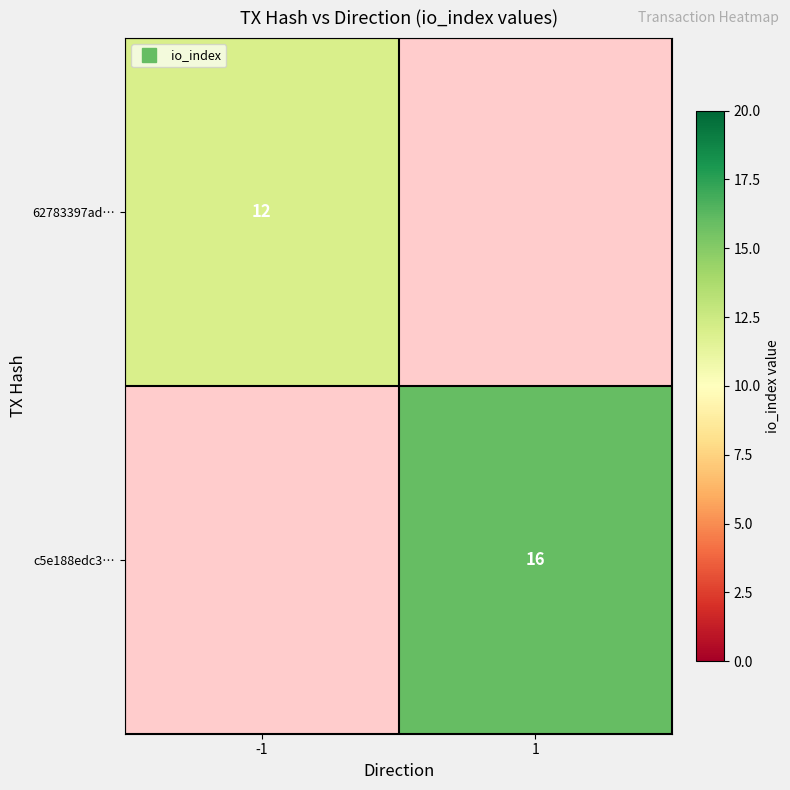

How many positive values does the 62783397ad… series have?

1